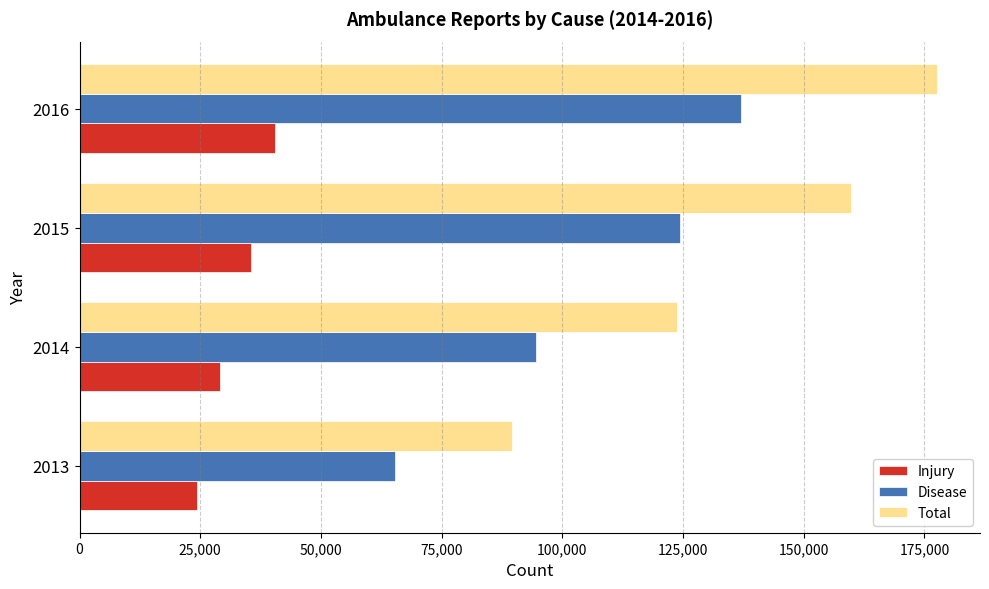

Which category has the highest value across all series?

2016